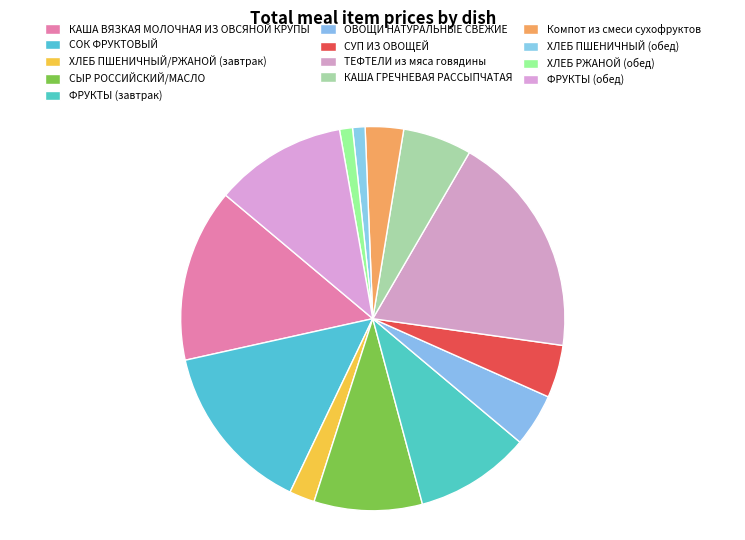

Which has a higher value, КАША ГРЕЧНЕВАЯ РАССЫПЧАТАЯ or КАША ВЯЗКАЯ МОЛОЧНАЯ ИЗ ОВСЯНОЙ КРУПЫ?

КАША ВЯЗКАЯ МОЛОЧНАЯ ИЗ ОВСЯНОЙ КРУПЫ